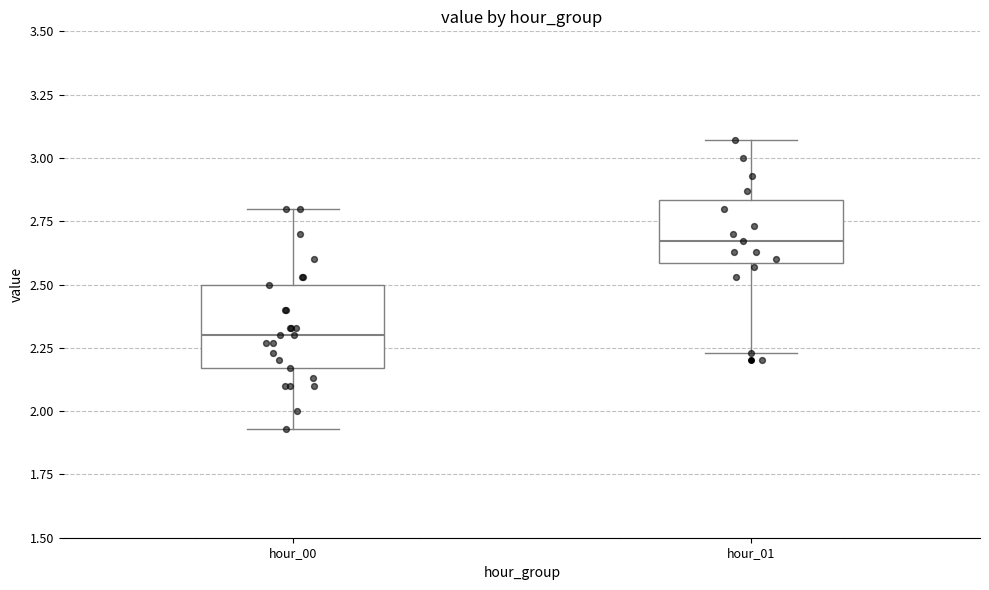

Reading left to right, transcribe this box plot: for each box, give where its median line is, the range the box spans, and where its two whiskers end, as read against the y-axis. The values are not printed on the chart, so give them approximately, as read against the axis.

hour_00: median 2.30, box 2.15 to 2.50, whiskers 1.95 to 2.80
hour_01: median 2.65, box 2.60 to 2.85, whiskers 2.25 to 3.05